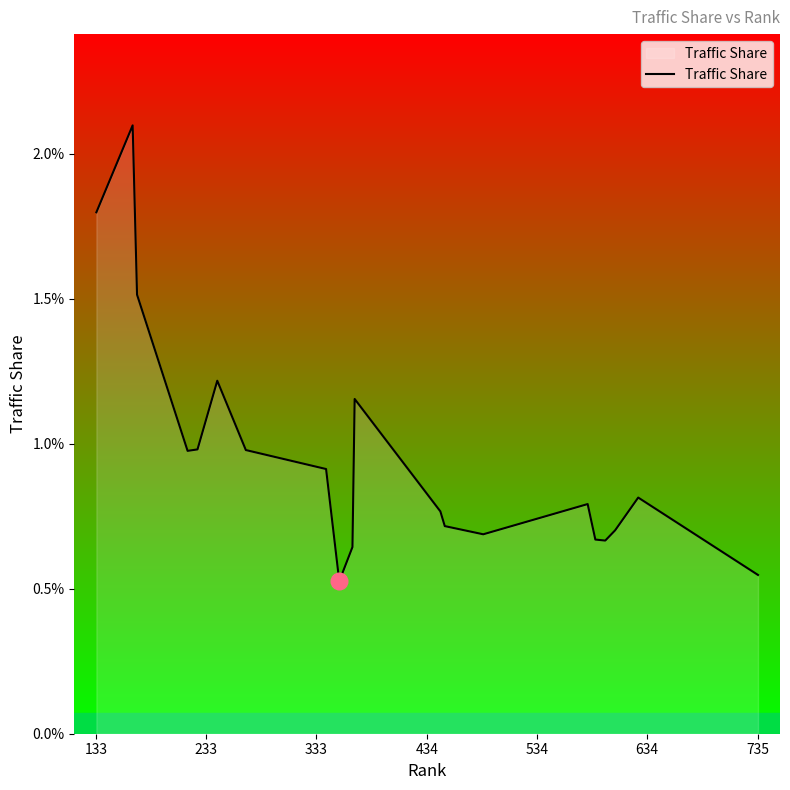

How many values are between 0 and 1?

20